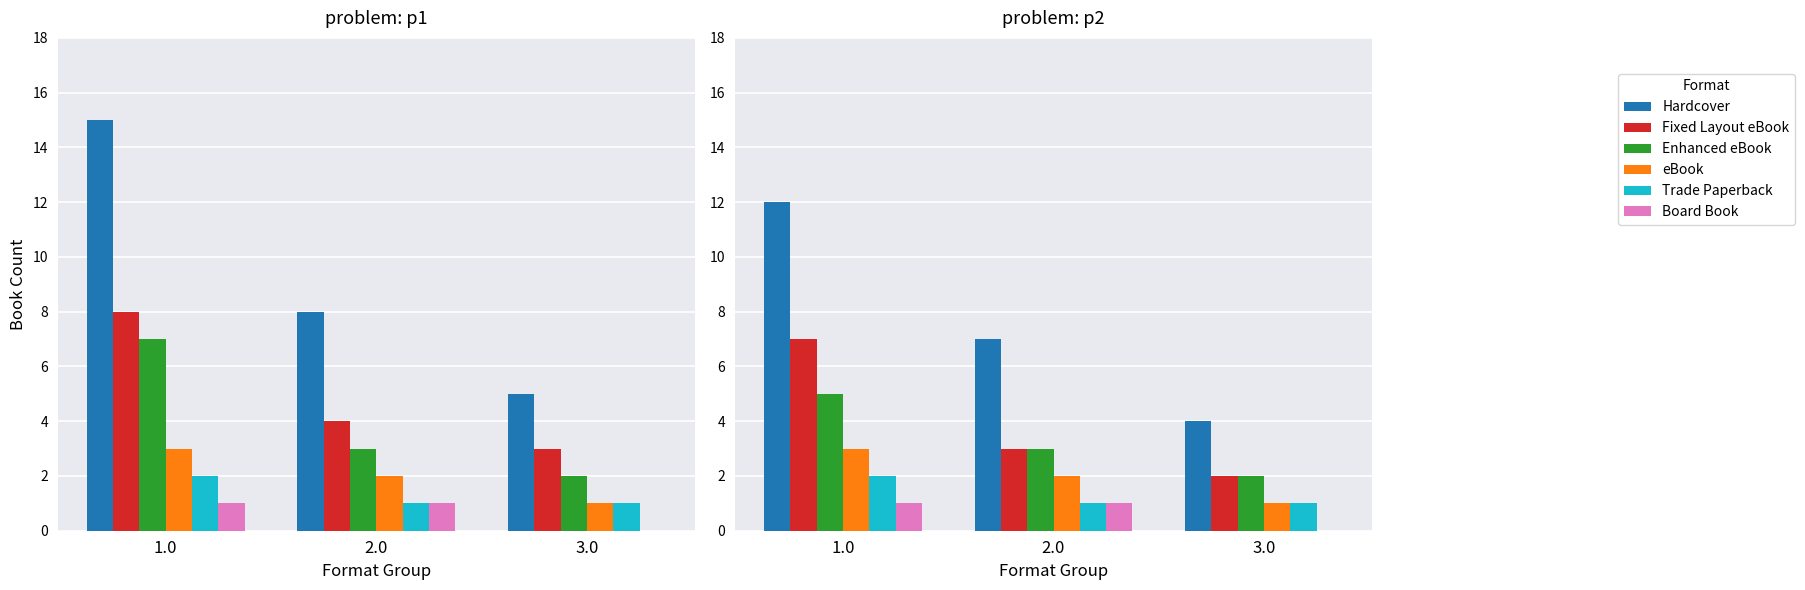

Which series has the largest total across all categories?

Hardcover